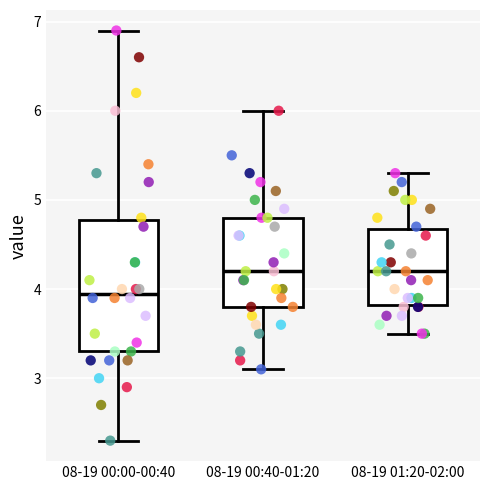

Which box's median line is the lowest?

08-19 00:00-00:40